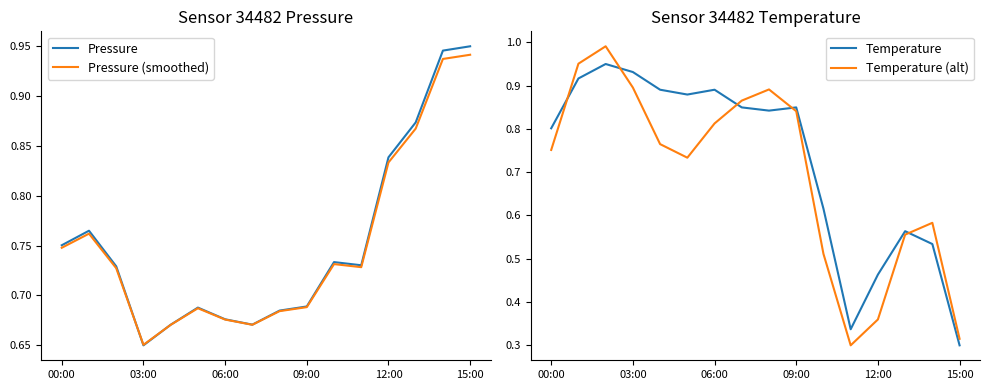

At how many categories does at least one series exceed 0?

16